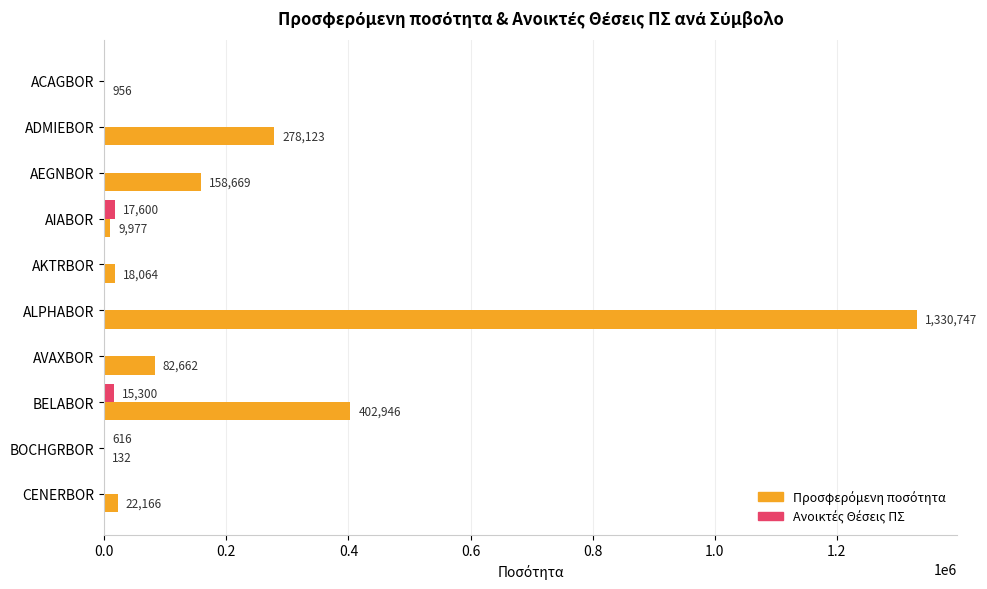

What is the total value across all series at AEGNBOR?

158669